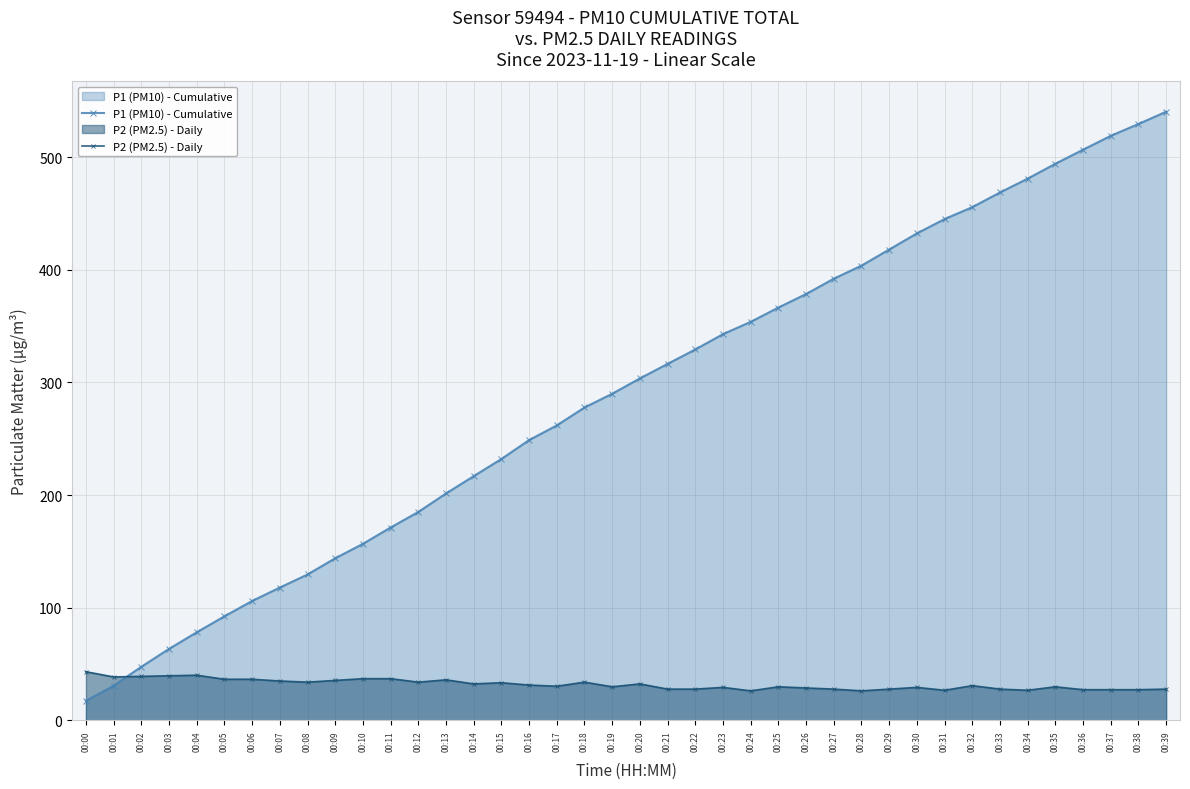

At how many categories does at least one series exceed 443?

9